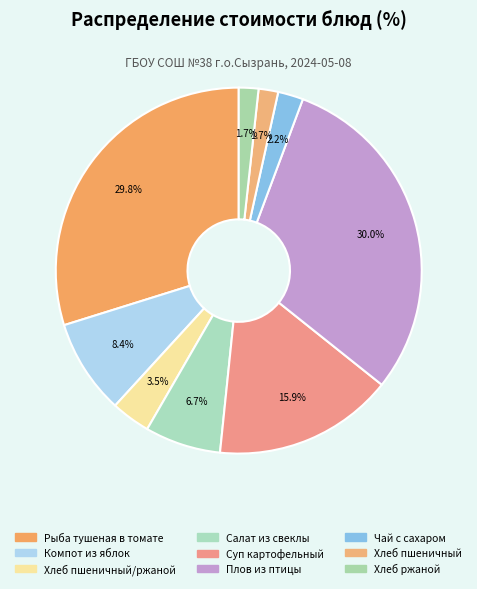

Rank the categories by value from lowest to highest.

Хлеб пшеничный, Хлеб ржаной, Чай с сахаром, Хлеб пшеничный/ржаной, Салат из свеклы, Компот из яблок, Суп картофельный, Рыба тушеная в томате, Плов из птицы